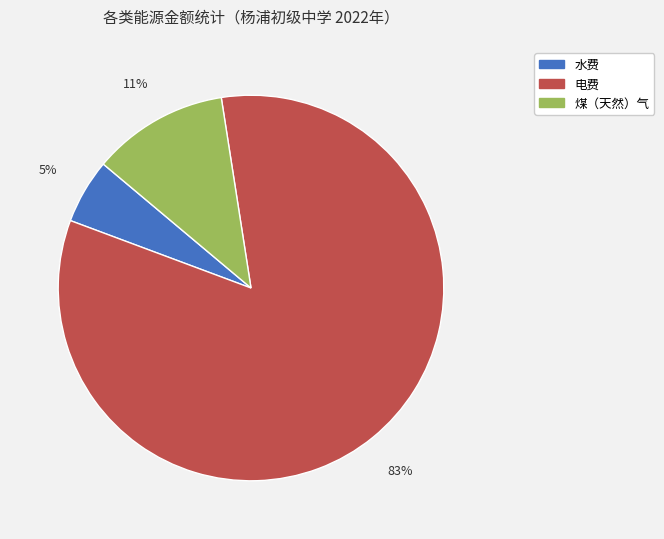

Between 煤（天然）气 and 电费, which is larger?

电费